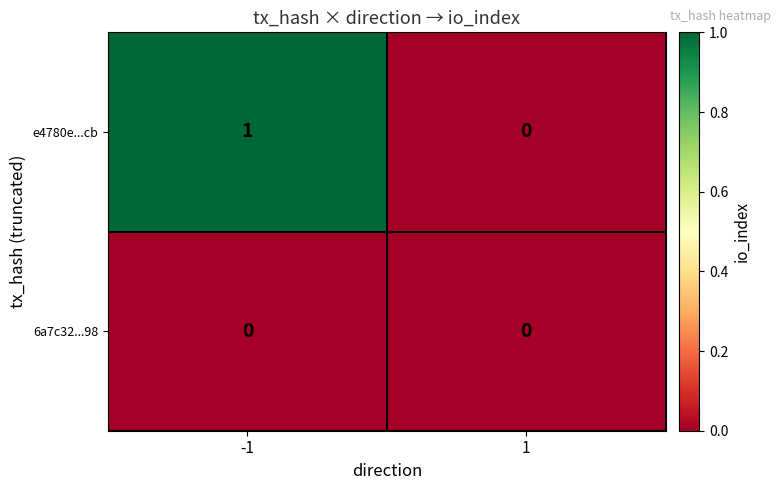

Rank the series by their maximum value, from highest to lowest.

e4780e...cb, 6a7c32...98